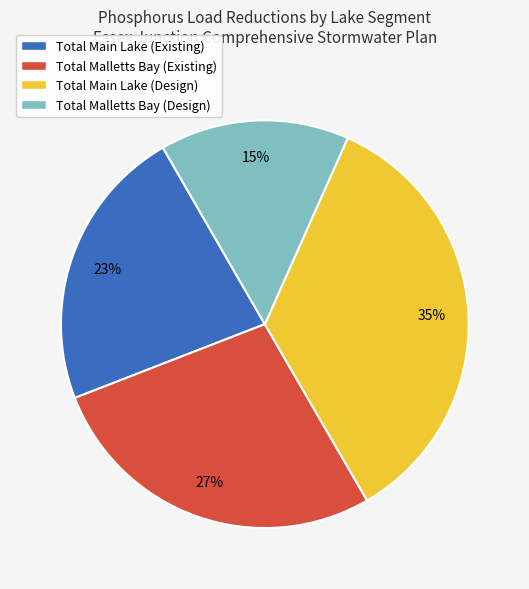

True or false: Total Main Lake (Existing) accounts for 23% of the total.

True